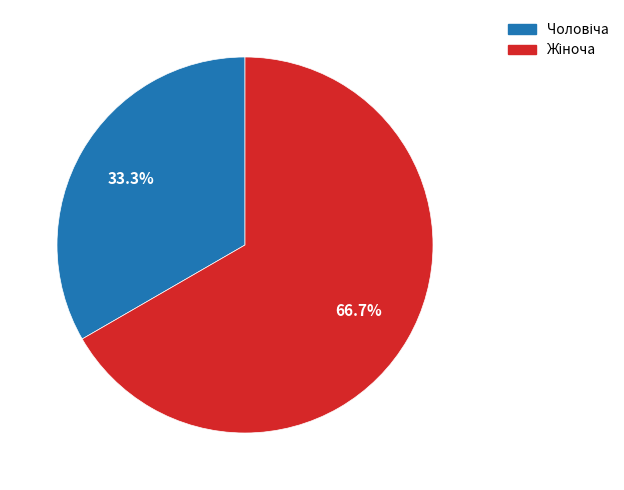

Does any single category account for the majority?

Yes